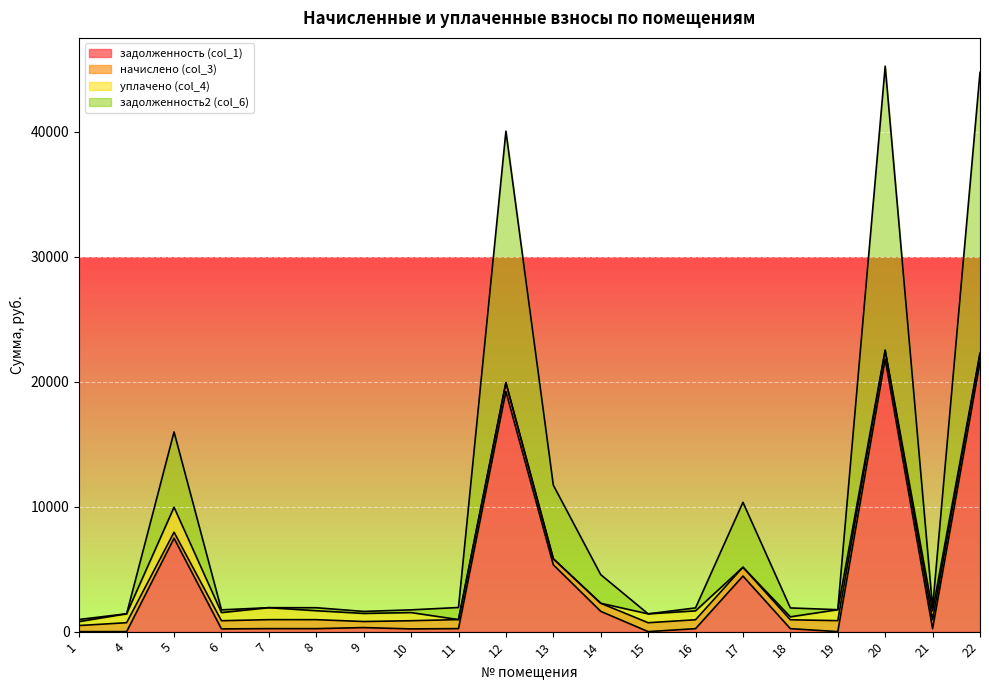

True or false: задолженность (col_1) and задолженность2 (col_6) cross at least once.

False